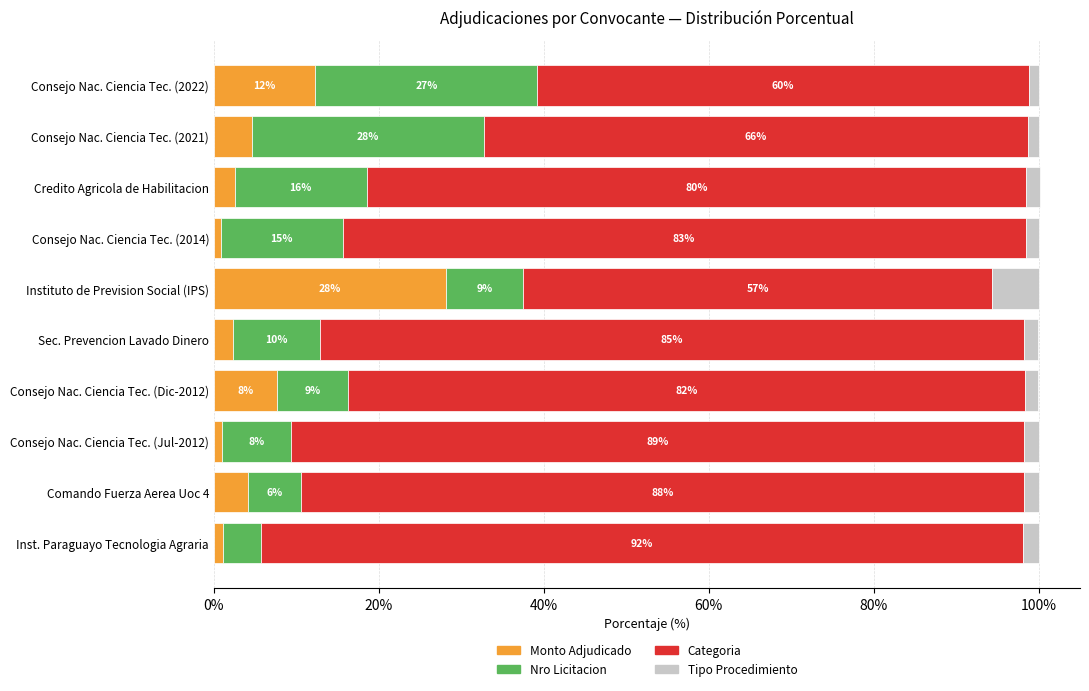

True or false: Monto Adjudicado has a value of 0.8 at Consejo Nac. Ciencia Tec. (2014).

True